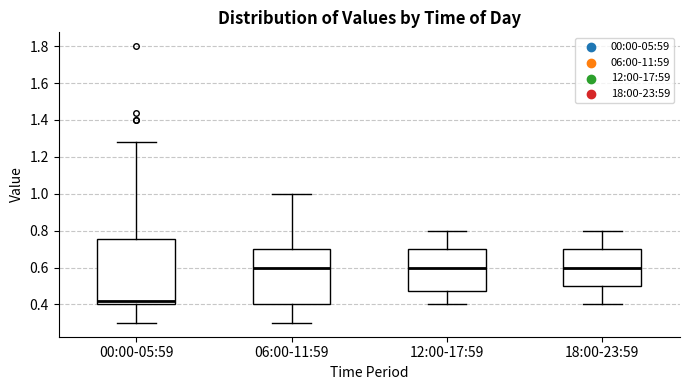

Reading left to right, transcribe this box plot: for each box, give where its median line is, the range the box spans, and where its two whiskers end, as read against the y-axis. The values are not printed on the chart, so give them approximately, as read against the axis.

00:00-05:59: median 0.42, box 0.40 to 0.76, whiskers 0.30 to 1.28
06:00-11:59: median 0.60, box 0.40 to 0.70, whiskers 0.30 to 1.00
12:00-17:59: median 0.60, box 0.48 to 0.70, whiskers 0.40 to 0.80
18:00-23:59: median 0.60, box 0.50 to 0.70, whiskers 0.40 to 0.80